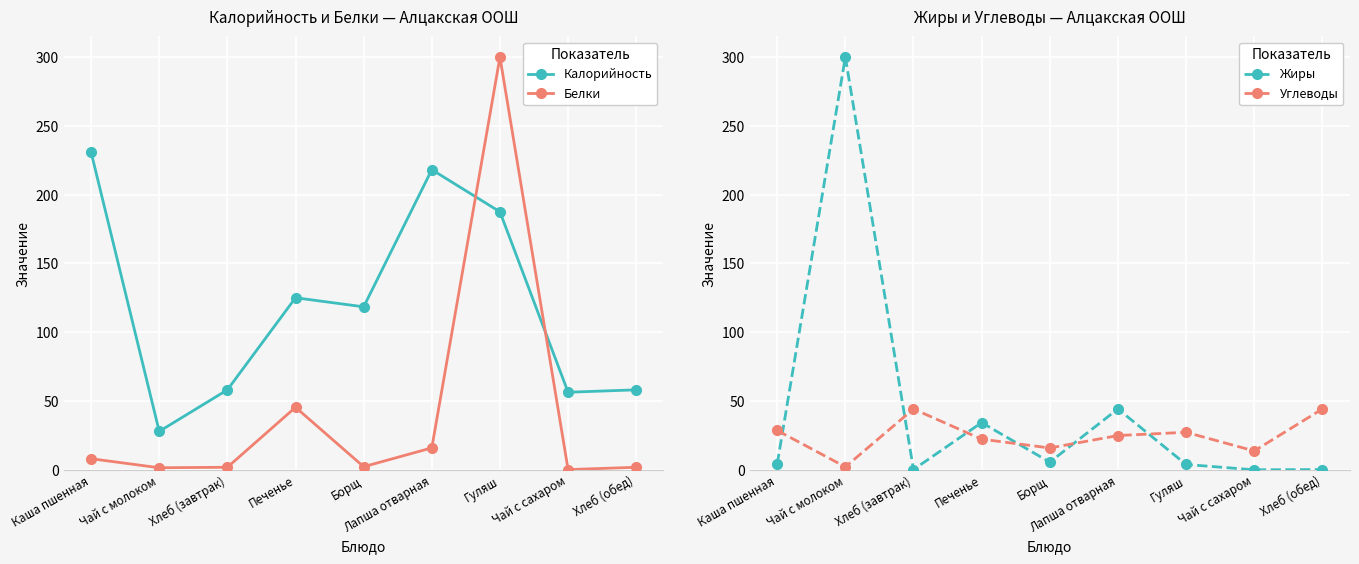

What is the difference between the maximum and minimum values in the Жиры series?

299.9